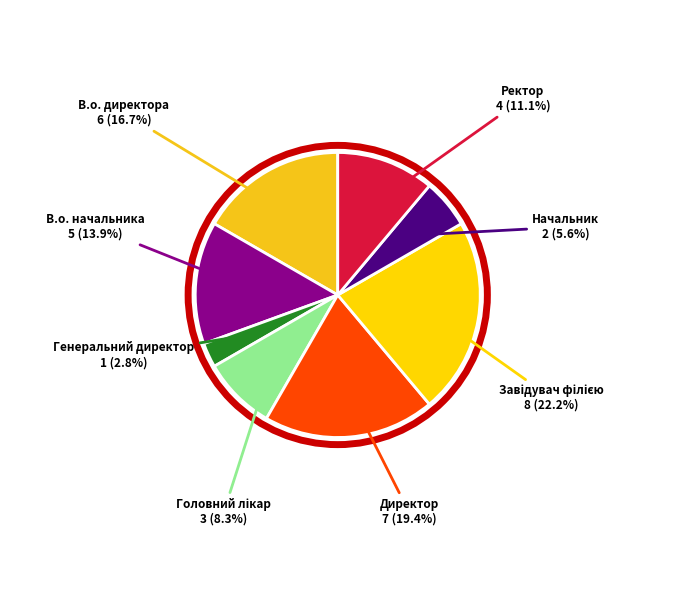

To the nearest percent, what percentage of the pie is В.о. директора?

17%